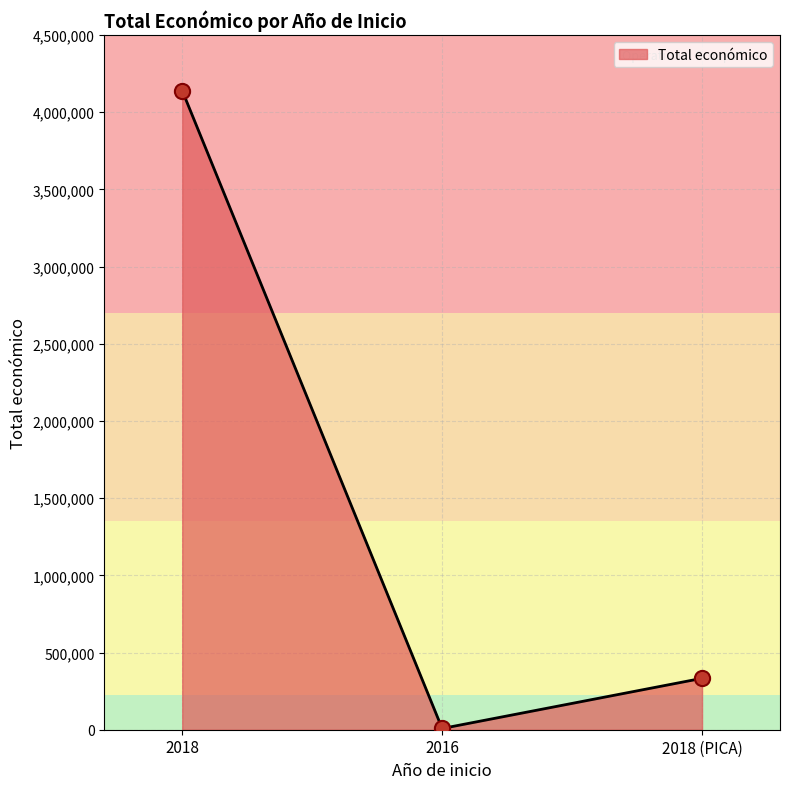

What is the change in value from 2016 to 2018 (PICA)?

+325001